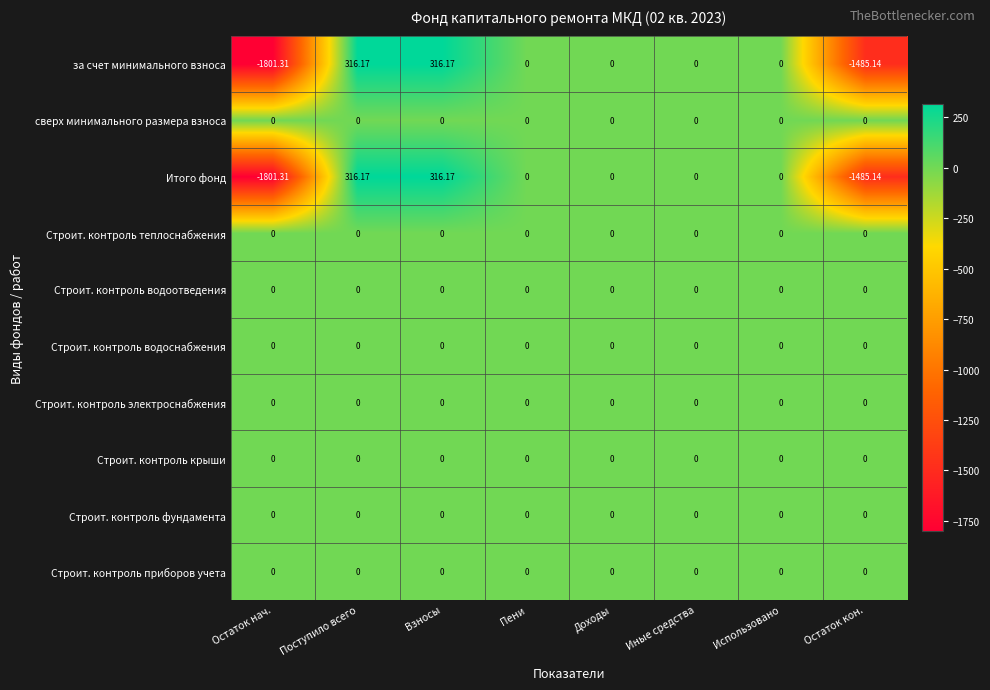

At which category does the chart reach its minimum across all series?

Остаток нач.